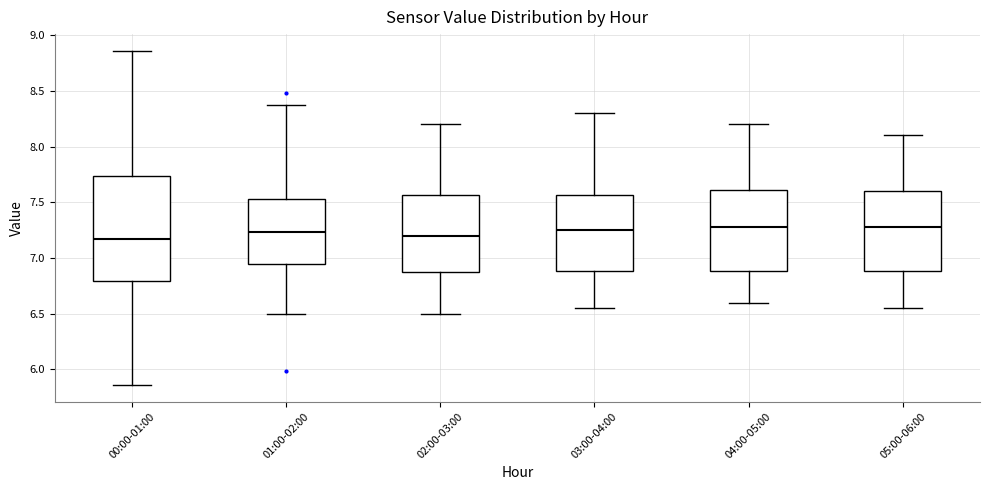

Comparing the boxes themselves (not the whiskers), which one is the tallest?

00:00-01:00